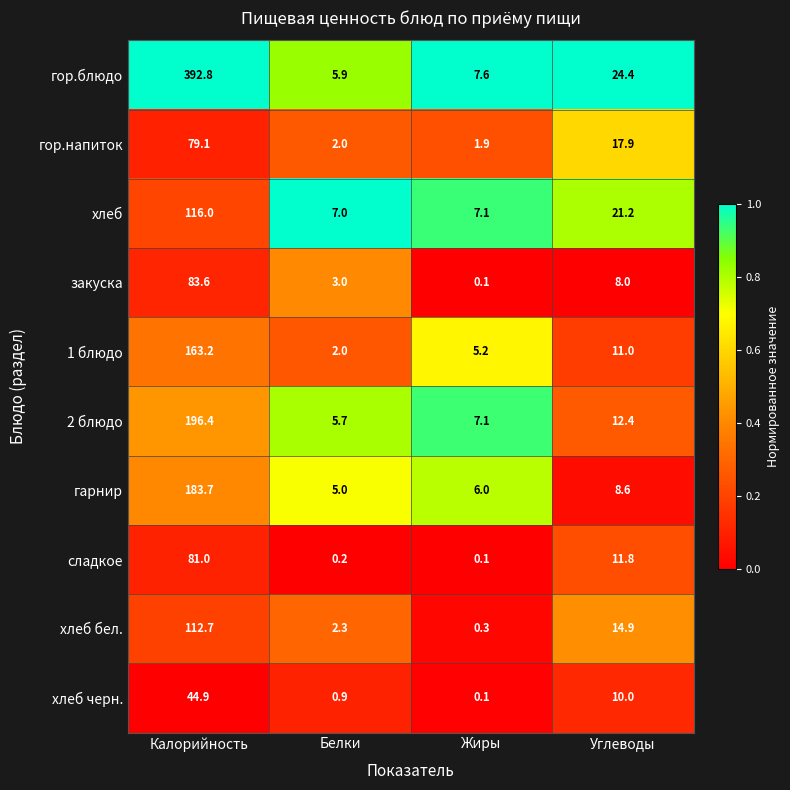

What is the spread (max minus min) of values at Жиры?

7.5